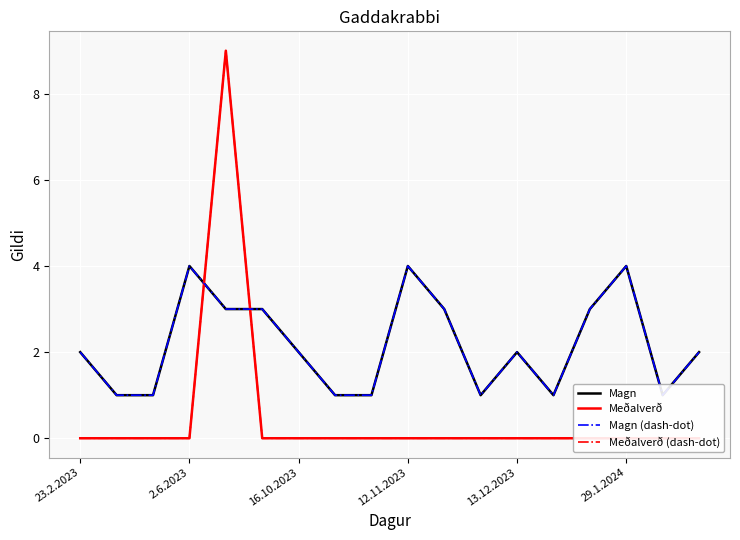

True or false: Meðalverð and Meðalverð (dash-dot) cross at least once.

False